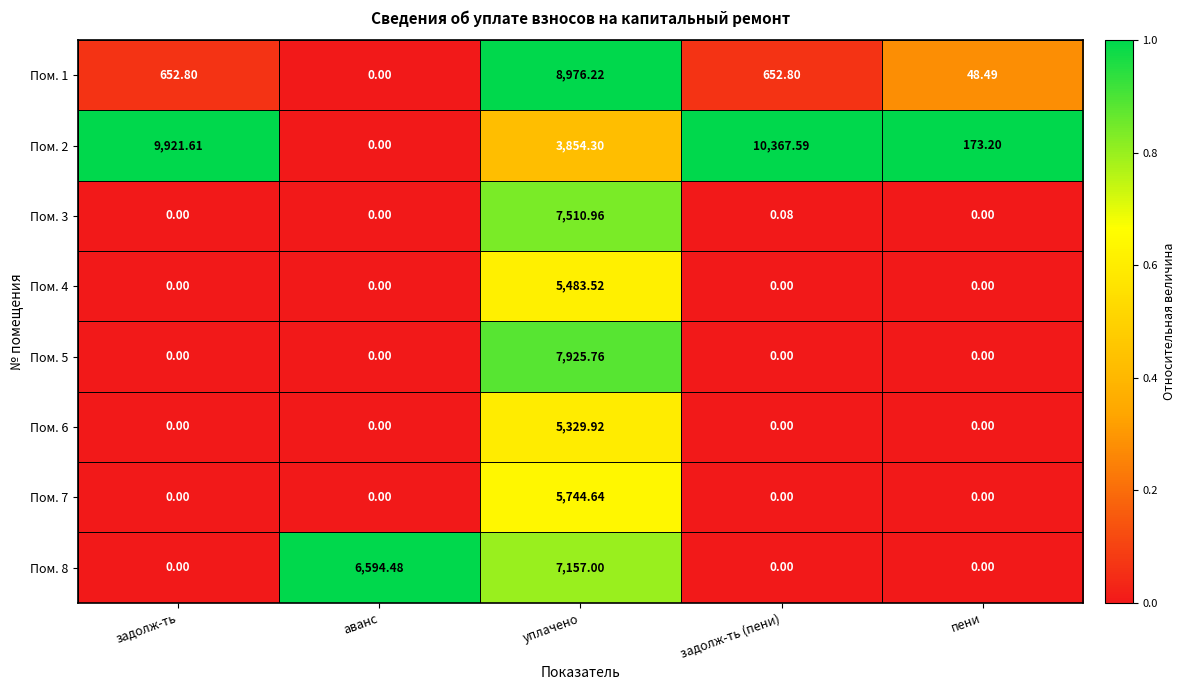

Where is Пом. 2 nearest to the value 5183?

уплачено